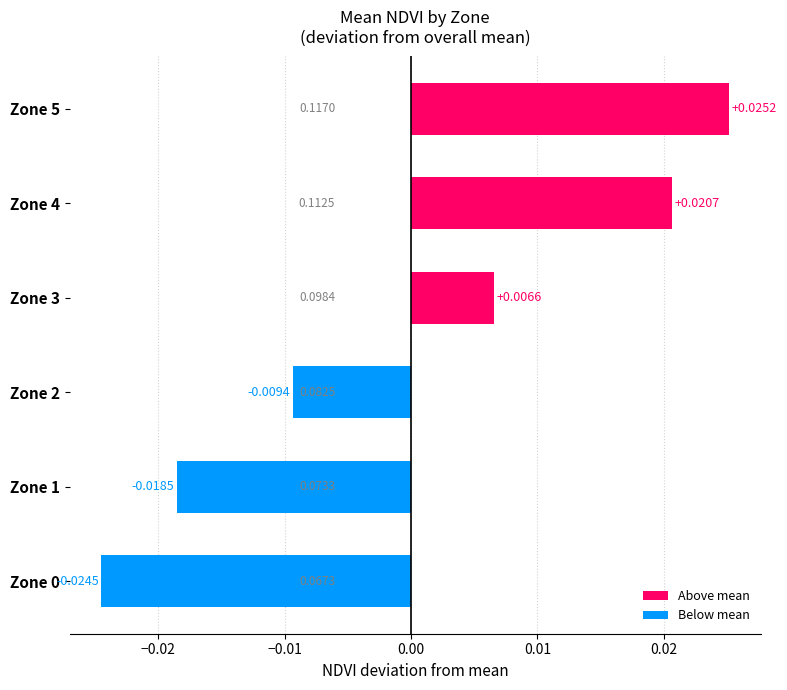

Which category has the highest value across all series?

Zone 5